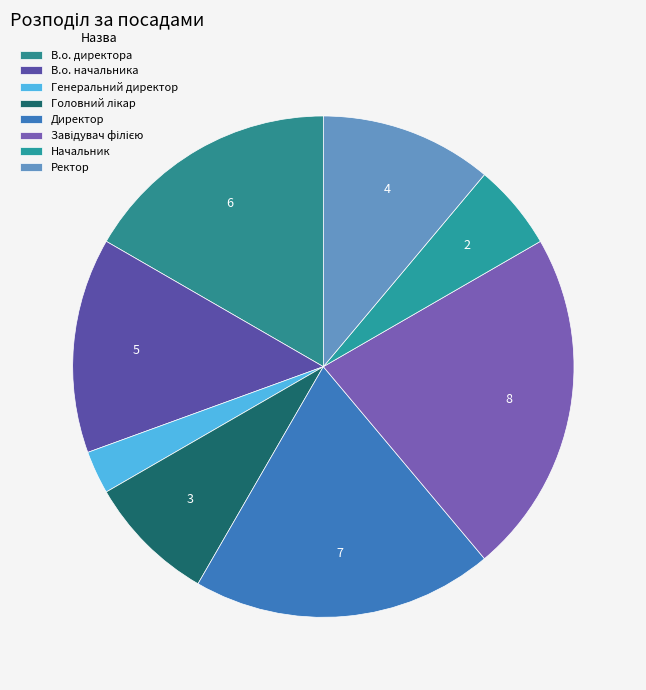

Which slice is the largest?

Завідувач філією